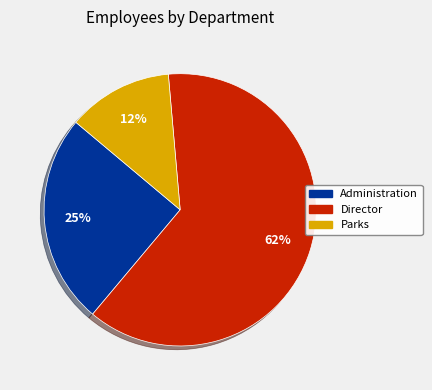

True or false: Administration accounts for 25% of the total.

True